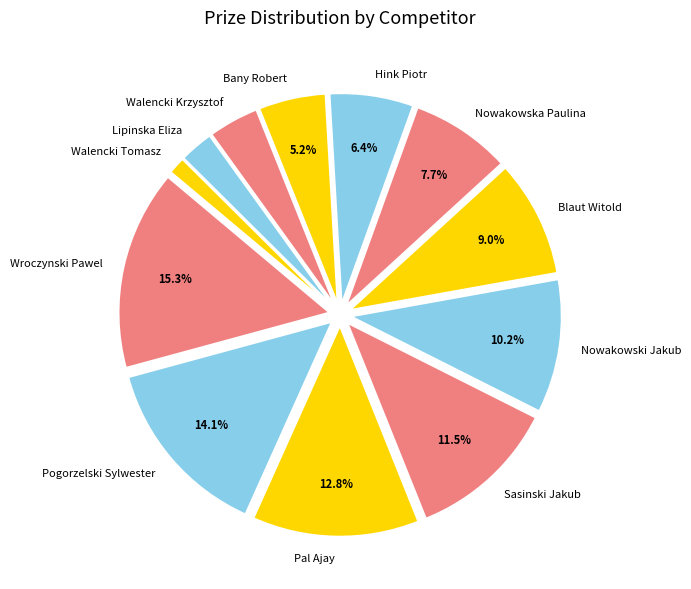

Count the number of slices in the pie.

12